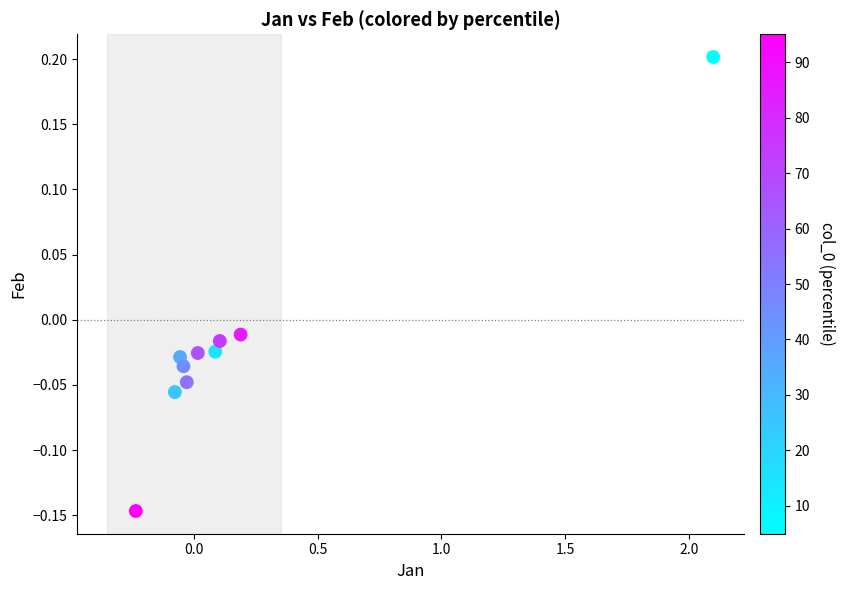

What is the range of X values (max minus min)?

2.3